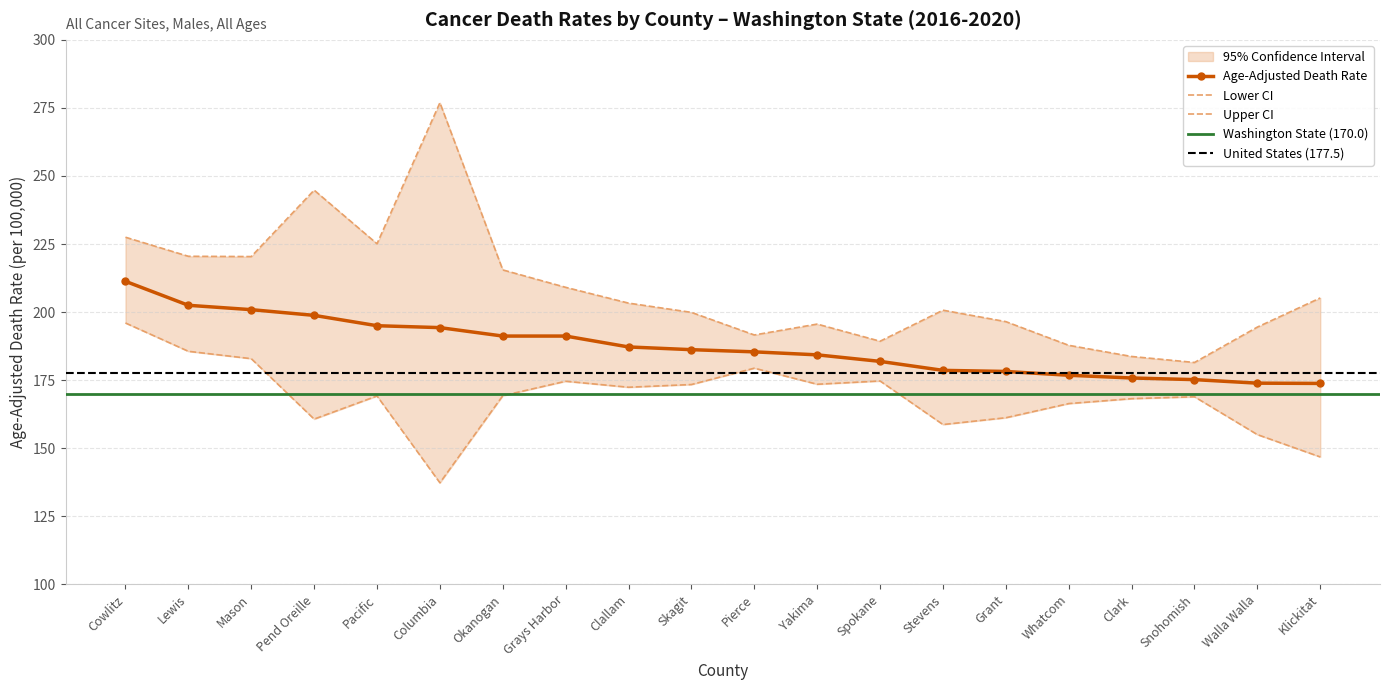

Is this an area chart (filled region under the line)?

No